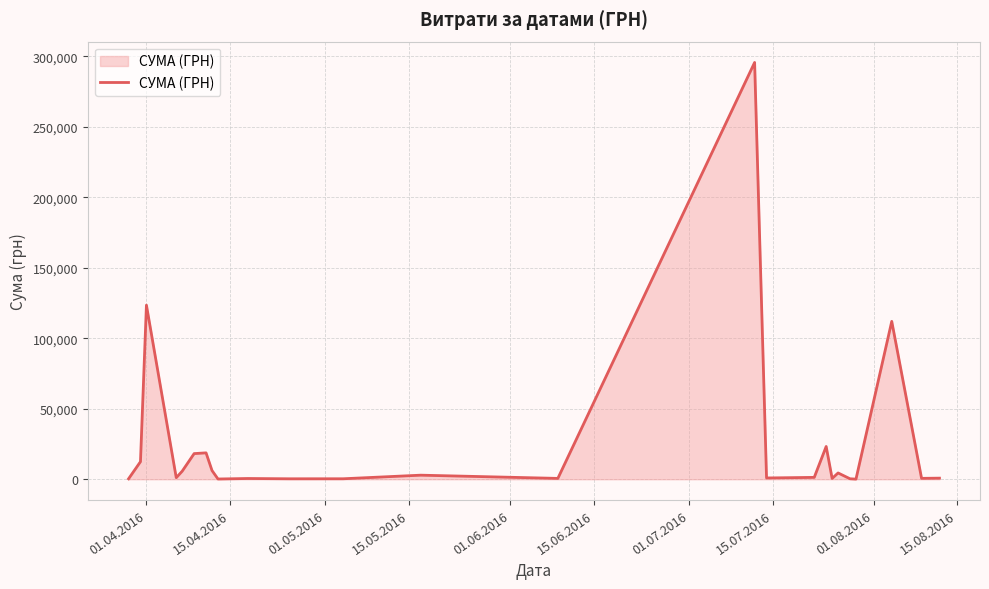

How many lines are shown in the chart?

1